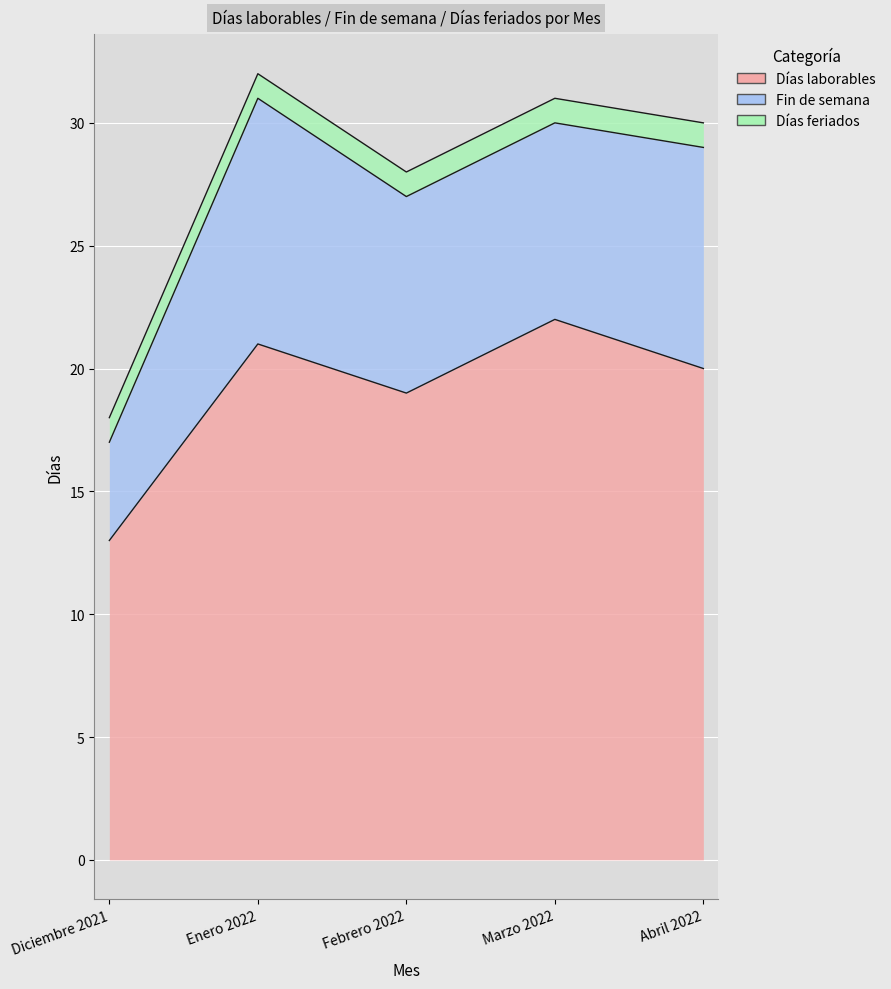

True or false: Días laborables and Fin de semana cross at least once.

False